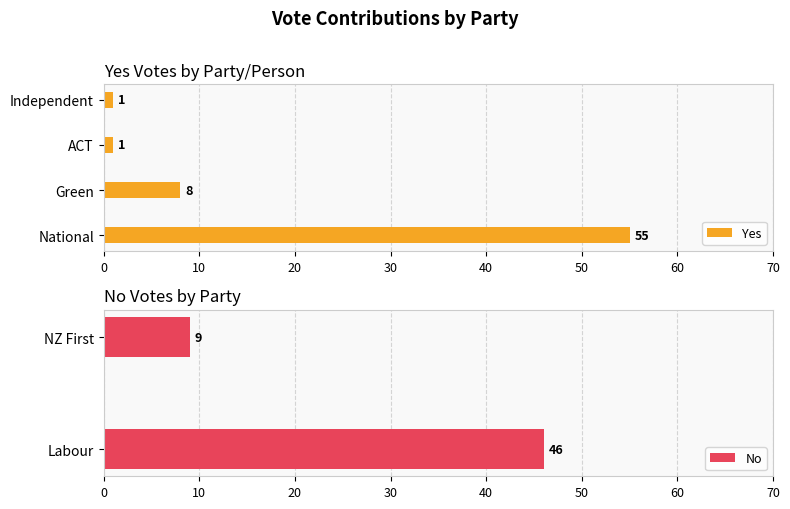

The value at Independent is 1. True or false?

True